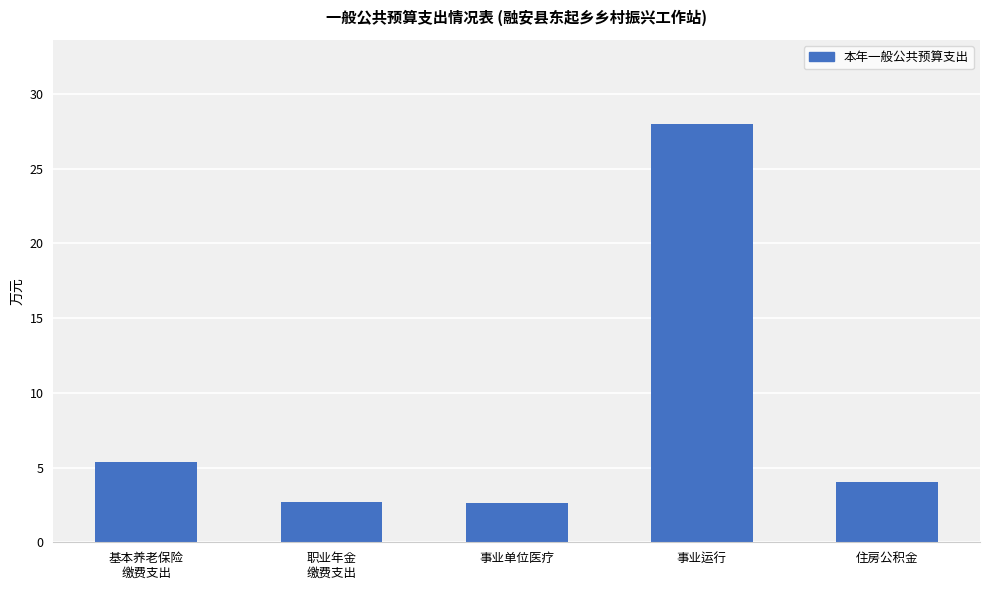

At which category does the chart reach its peak across all series?

事业运行